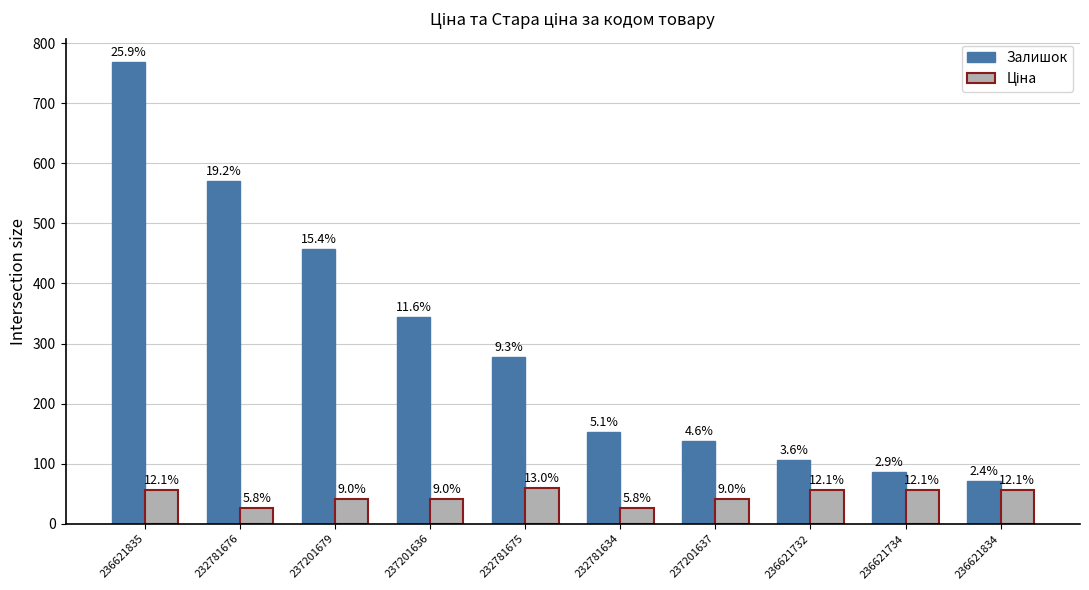

List the labels in order of Залишок value, largest first.

236621835, 232781676, 237201679, 237201636, 232781675, 232781634, 237201637, 236621732, 236621734, 236621834